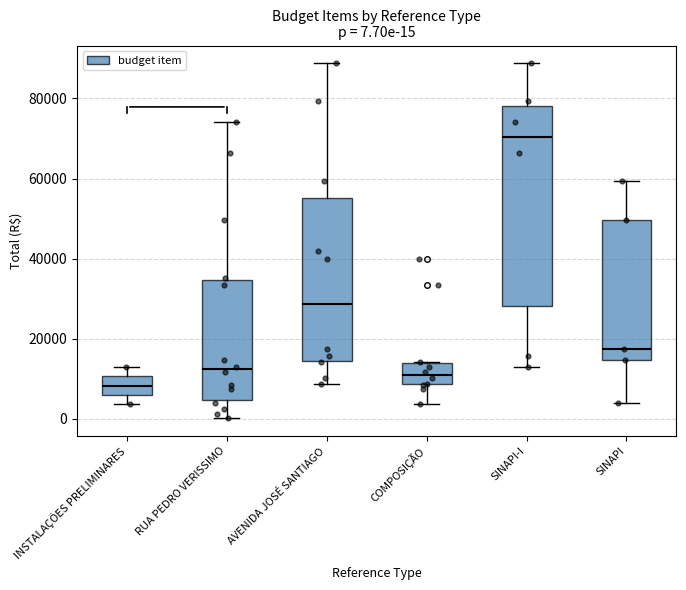

Which box's median line is the highest?

SINAPI-I